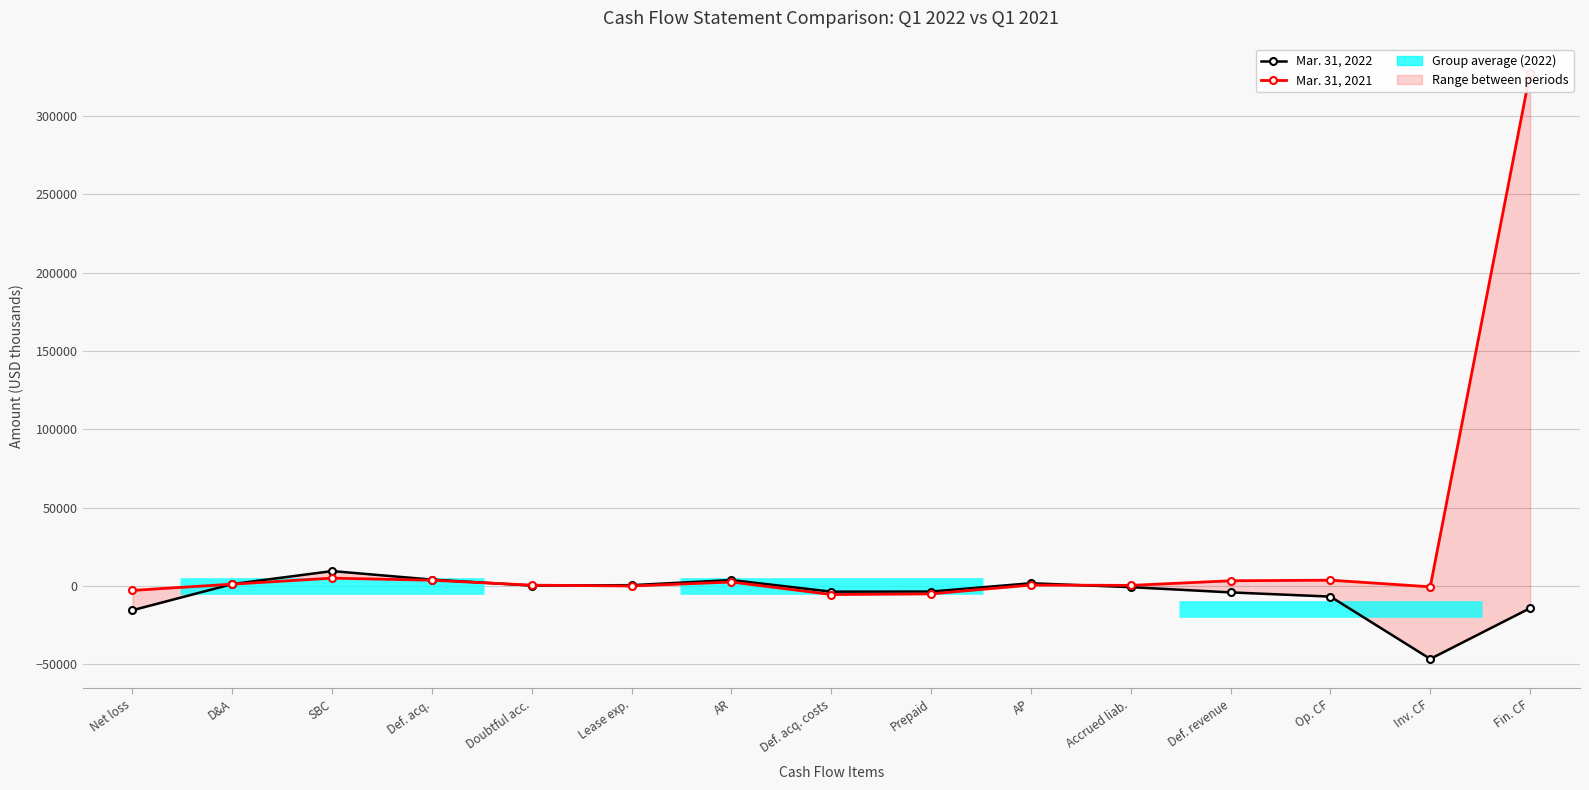

What is the label of the 10th point from the right?

Lease exp.